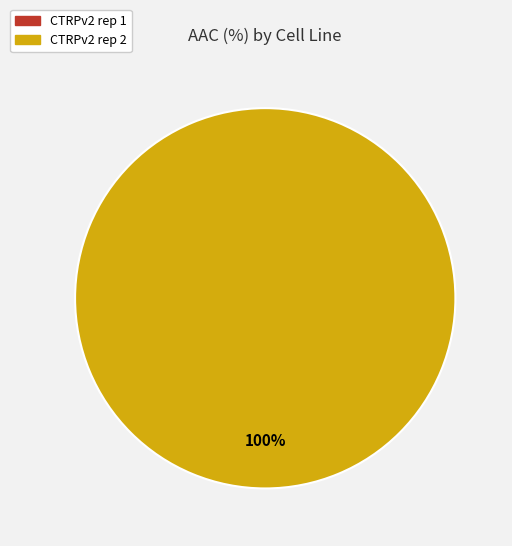

To the nearest percent, what is the combined percentage of CTRPv2 rep 2 and CTRPv2 rep 1?

100%